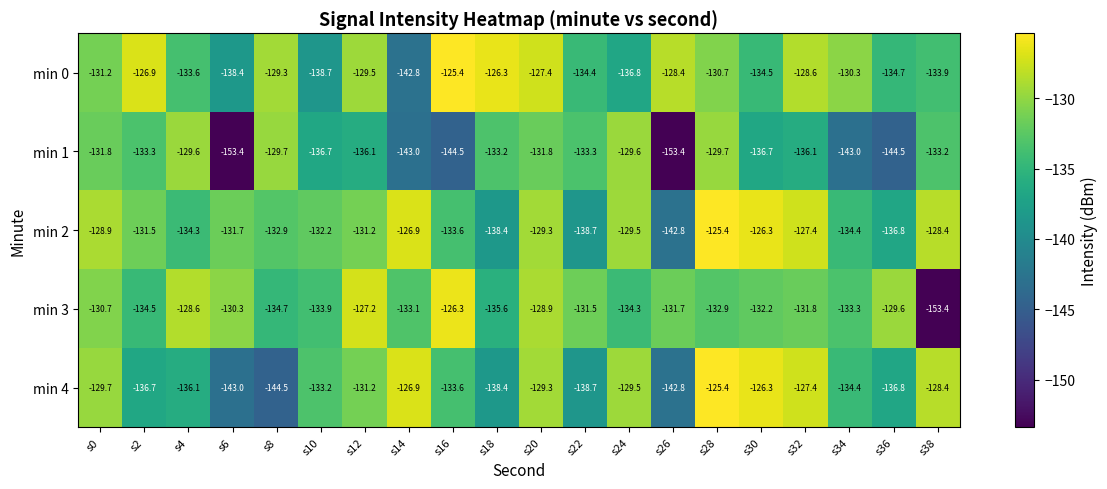

Count the number of categories in the chart.

20